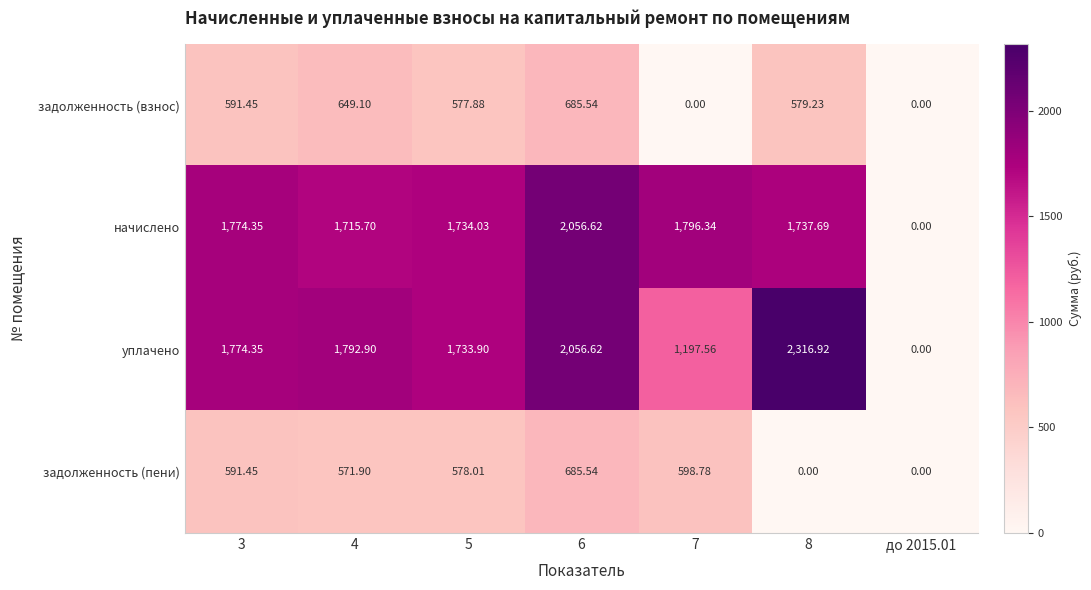

Is the value of задолженность (пени) at 7 greater than the value of уплачено at до 2015.01?

Yes